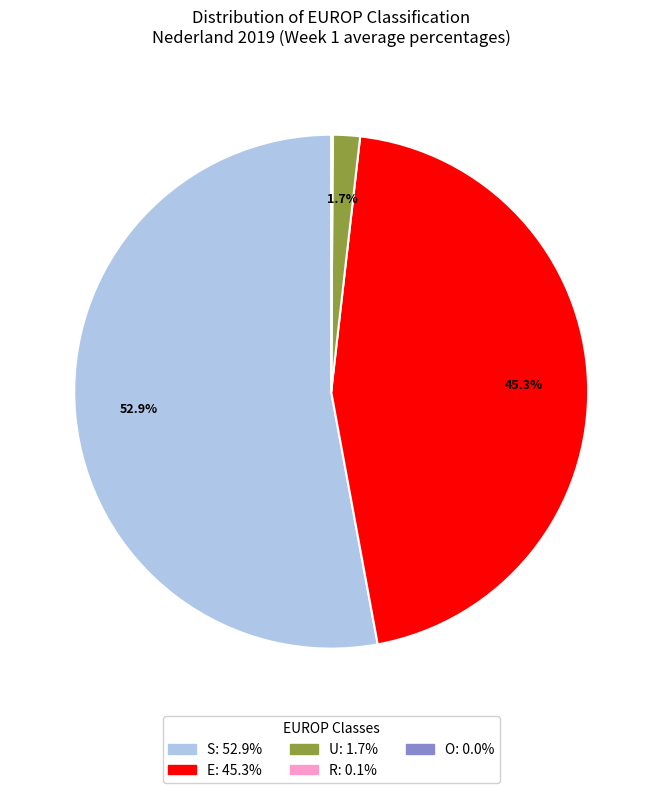

Which slice is the largest?

S